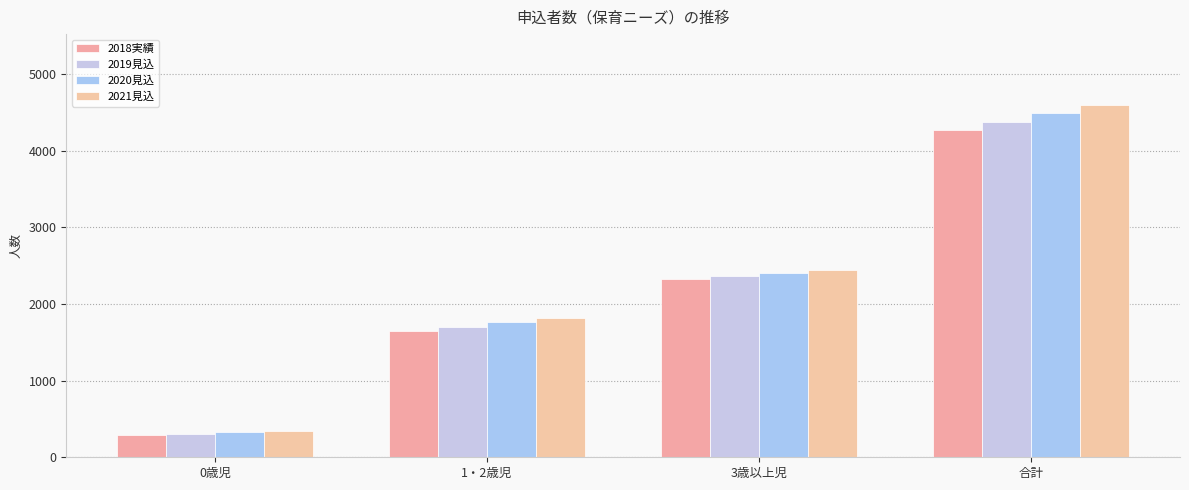

The value of 2020見込 at 0歳児 is 328. True or false?

True